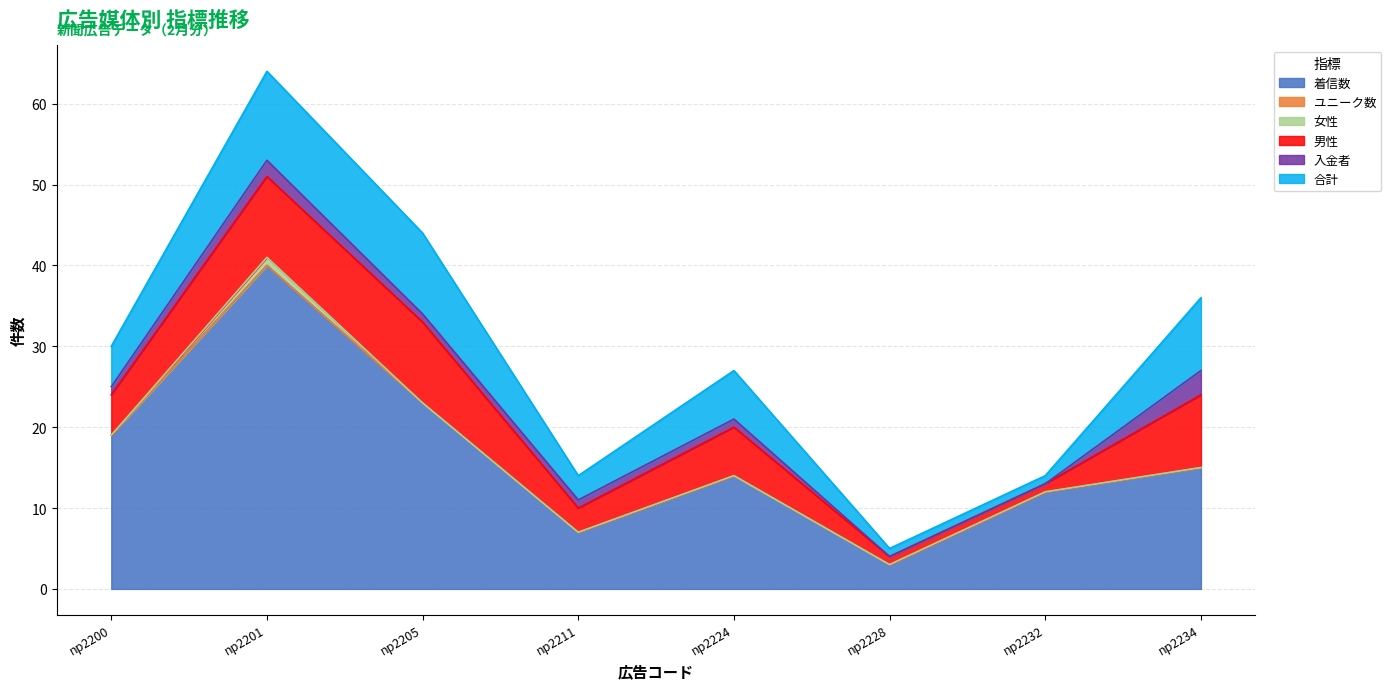

How many lines are shown in the chart?

6